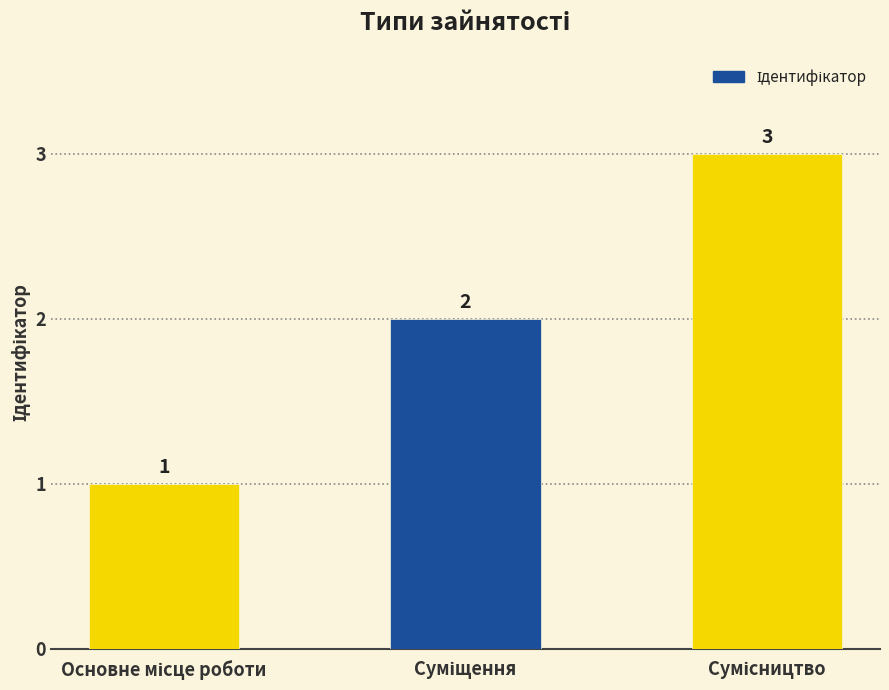

What is the minimum value shown in the chart?

1